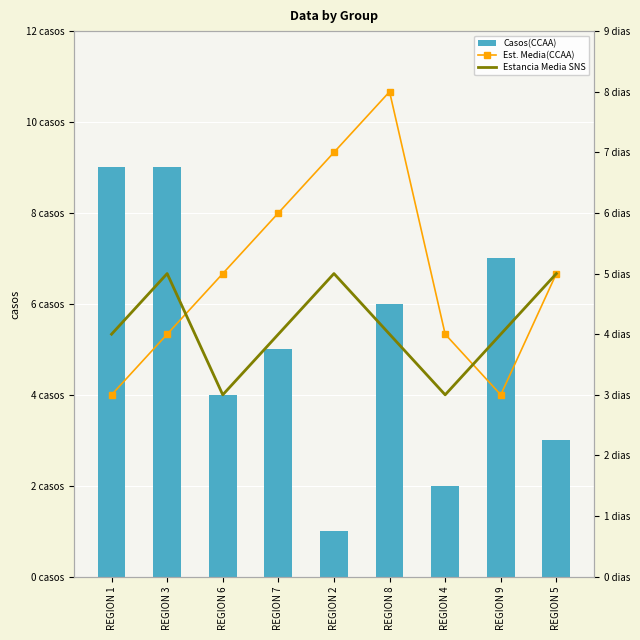

The value of Estancia Media SNS at REGION 8 is 7. True or false?

False